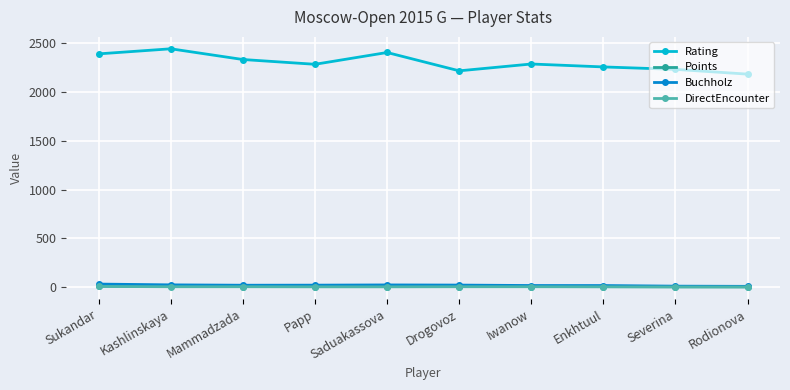

True or false: Buchholz and Rating intersect in this chart.

False